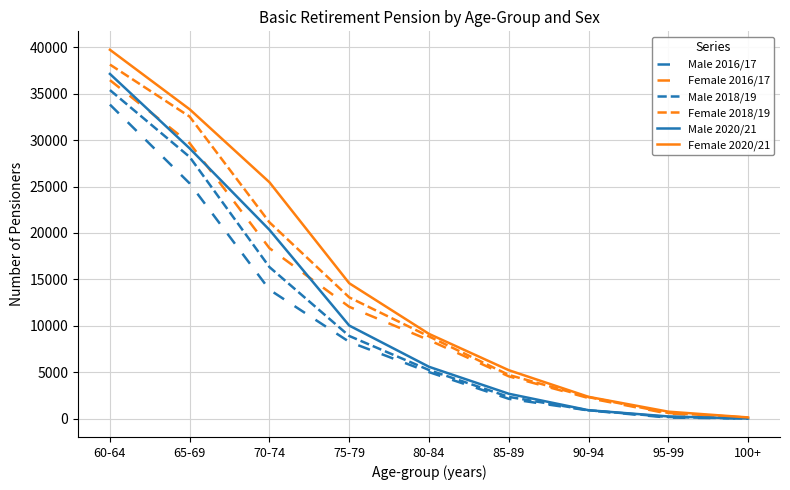

How many lines are shown in the chart?

6